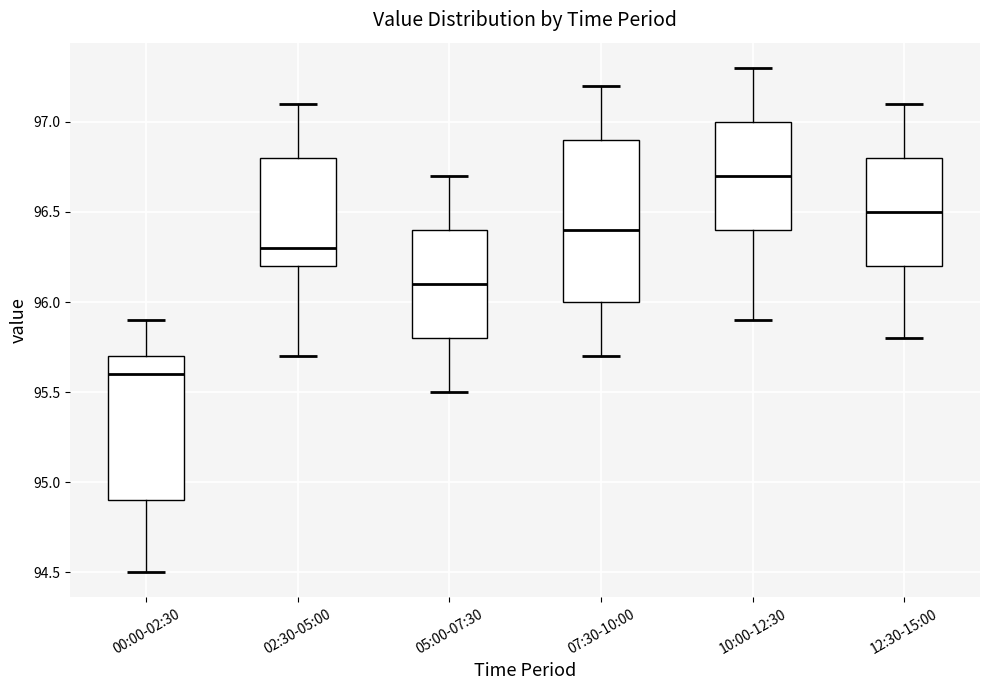

Reading left to right, transcribe this box plot: for each box, give where its median line is, the range the box spans, and where its two whiskers end, as read against the y-axis. The values are not printed on the chart, so give them approximately, as read against the axis.

00:00-02:30: median 95.6, box 94.9 to 95.7, whiskers 94.5 to 95.9
02:30-05:00: median 96.3, box 96.2 to 96.8, whiskers 95.7 to 97.1
05:00-07:30: median 96.1, box 95.8 to 96.4, whiskers 95.5 to 96.7
07:30-10:00: median 96.4, box 96.0 to 96.9, whiskers 95.7 to 97.2
10:00-12:30: median 96.7, box 96.4 to 97.0, whiskers 95.9 to 97.3
12:30-15:00: median 96.5, box 96.2 to 96.8, whiskers 95.8 to 97.1